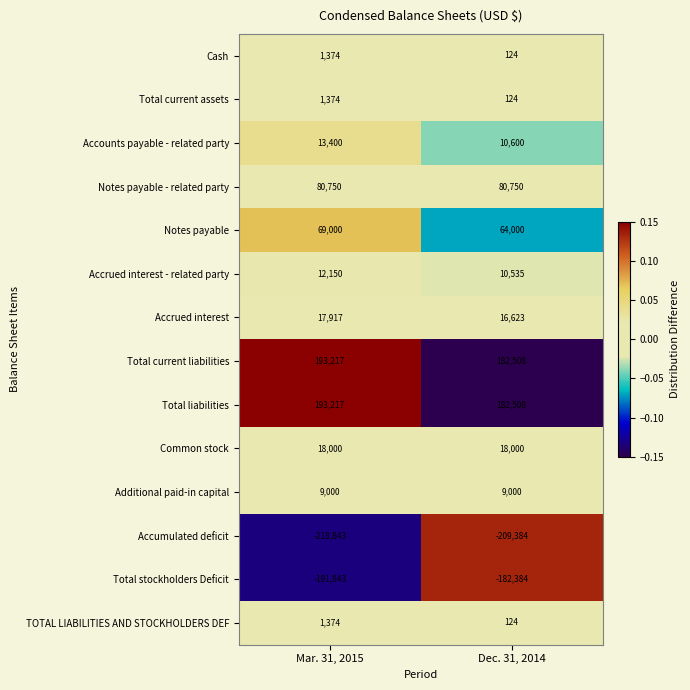

Reading left to right, extract all data points from this chart.

Cash: 1374	124
Total current assets: 1374	124
Accounts payable - related party: 13400	10600
Notes payable - related party: 80750	80750
Notes payable: 69000	64000
Accrued interest - related party: 12150	10535
Accrued interest: 17917	16623
Total current liabilities: 193217	182508
Total liabilities: 193217	182508
Common stock: 18000	18000
Additional paid-in capital: 9000	9000
Accumulated deficit: -218843	-209384
Total stockholders Deficit: -191843	-182384
TOTAL LIABILITIES AND STOCKHOLDERS DEF: 1374	124